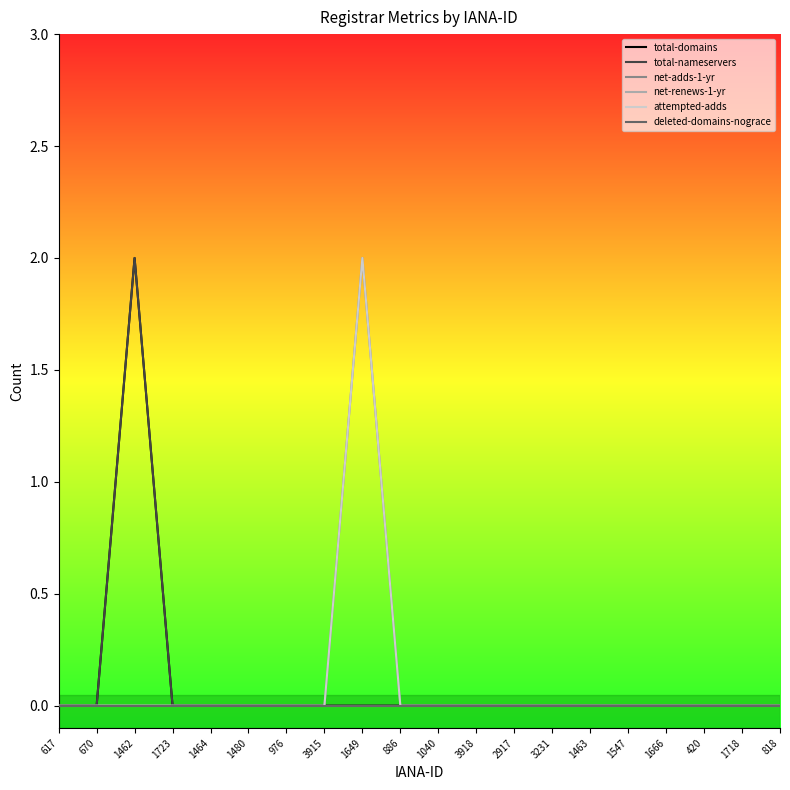

At how many categories does at least one series exceed 1?

2